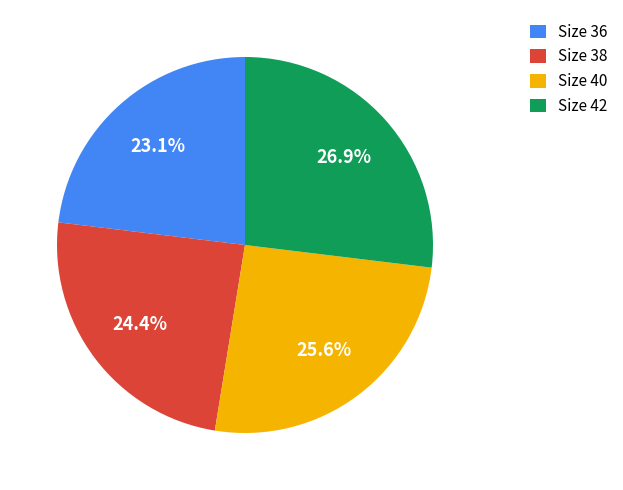

What percentage is NOT represented by Size 38?

75.6%